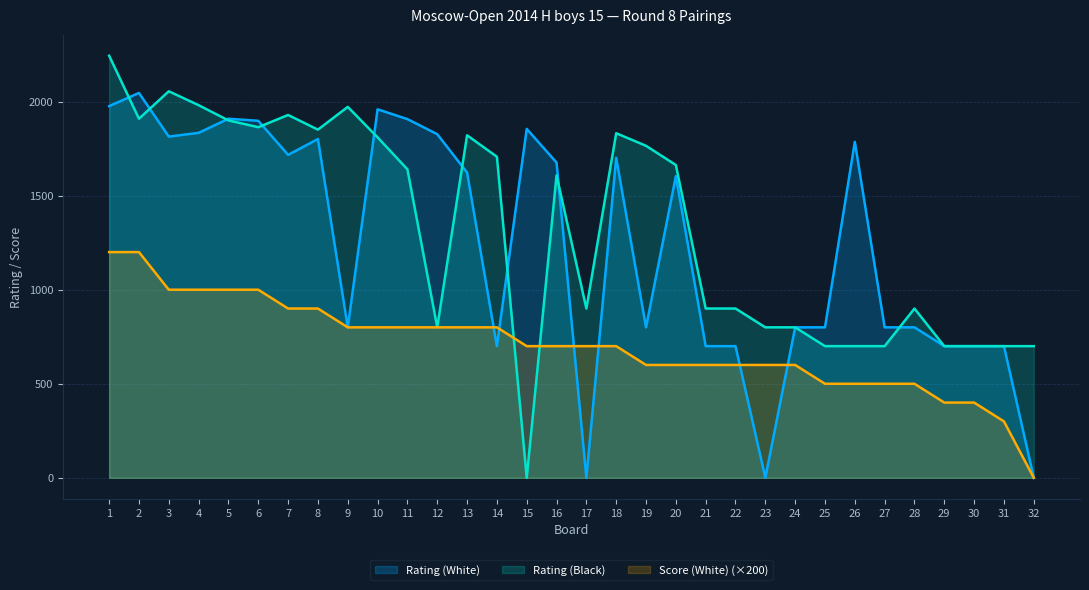

Where is Score (White) nearest to the value 600?

19